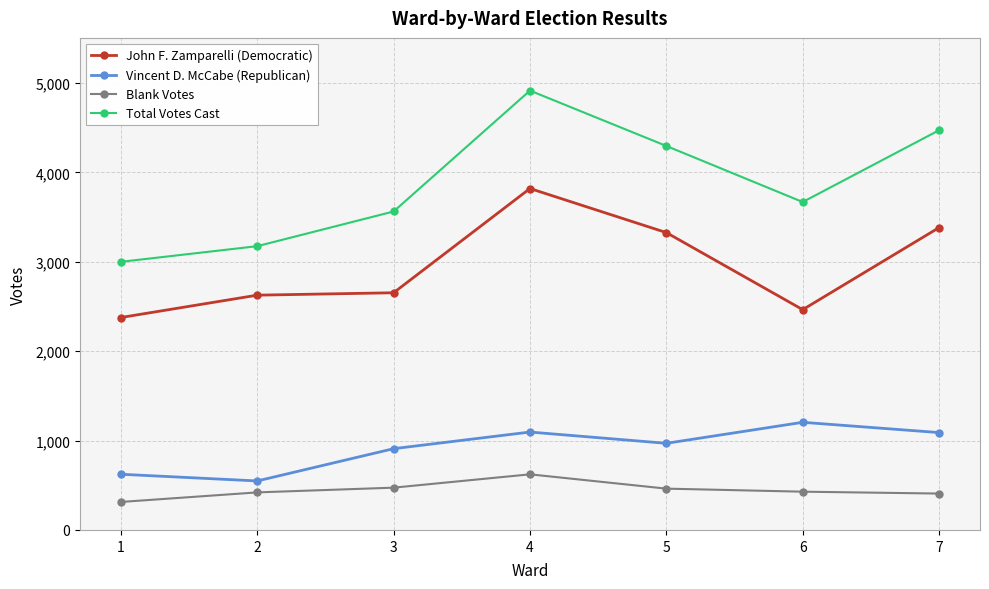

Which category has the highest value in the Total Votes Cast series?

4